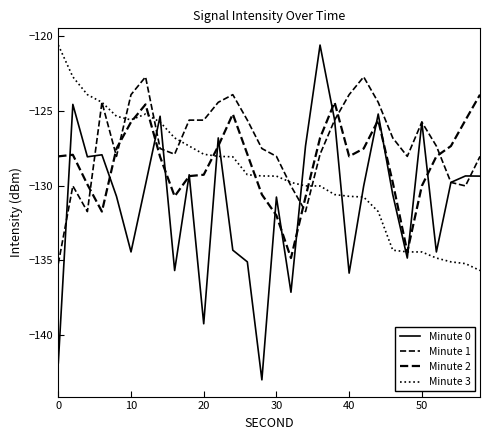

How many lines are shown in the chart?

4